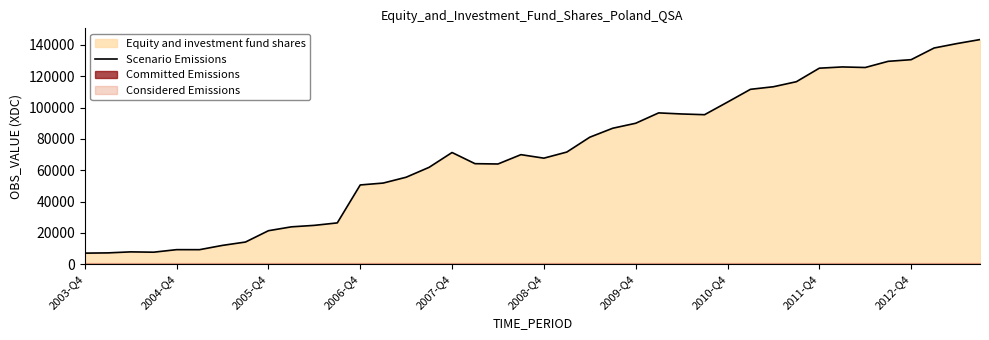

What is the average value?

71239.0